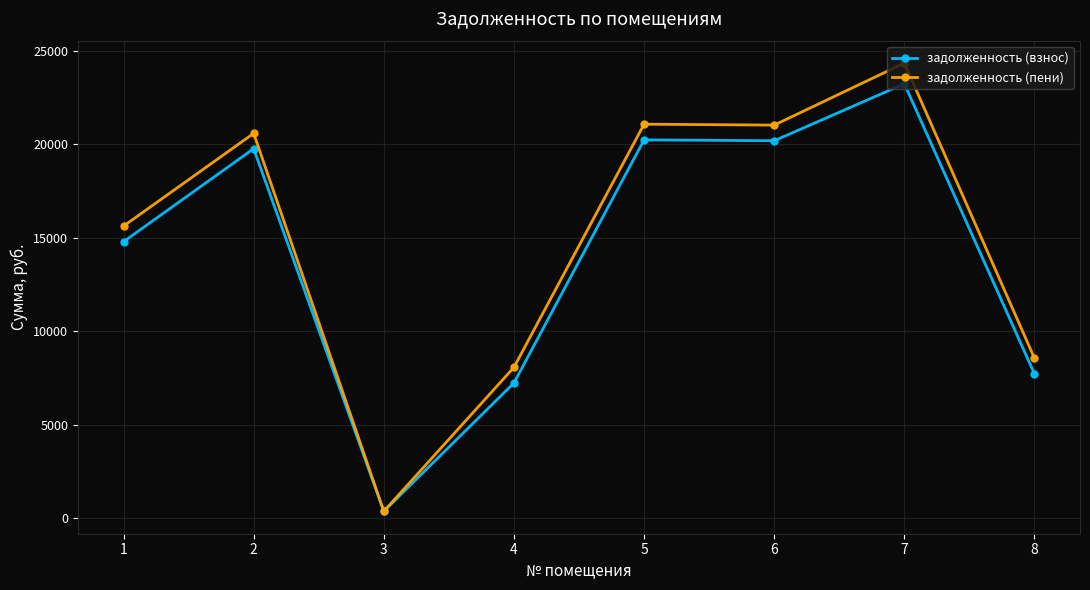

At which label is задолженность (пени) closest to 12362?

1